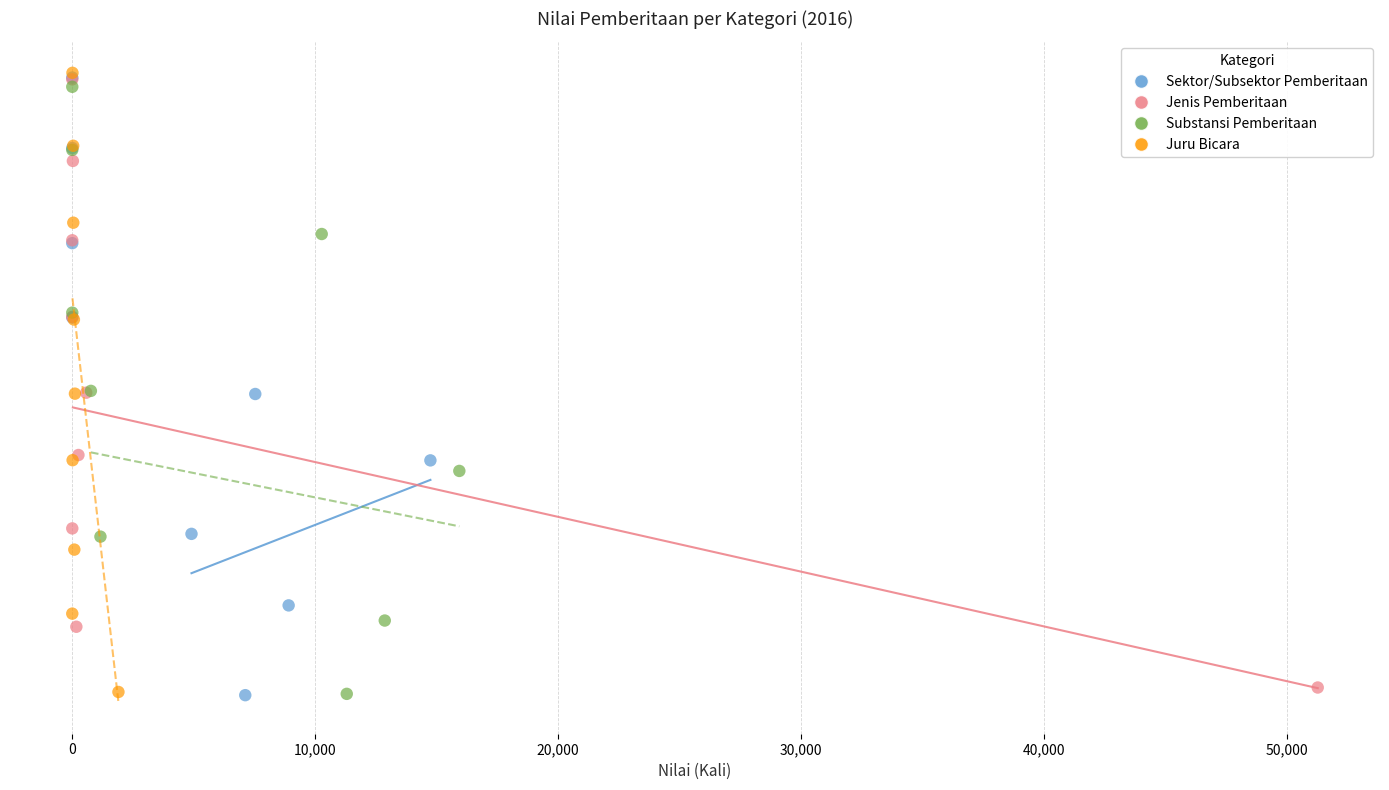

What are all the series names shown in the legend?

Sektor/Subsektor Pemberitaan, Jenis Pemberitaan, Substansi Pemberitaan, Juru Bicara